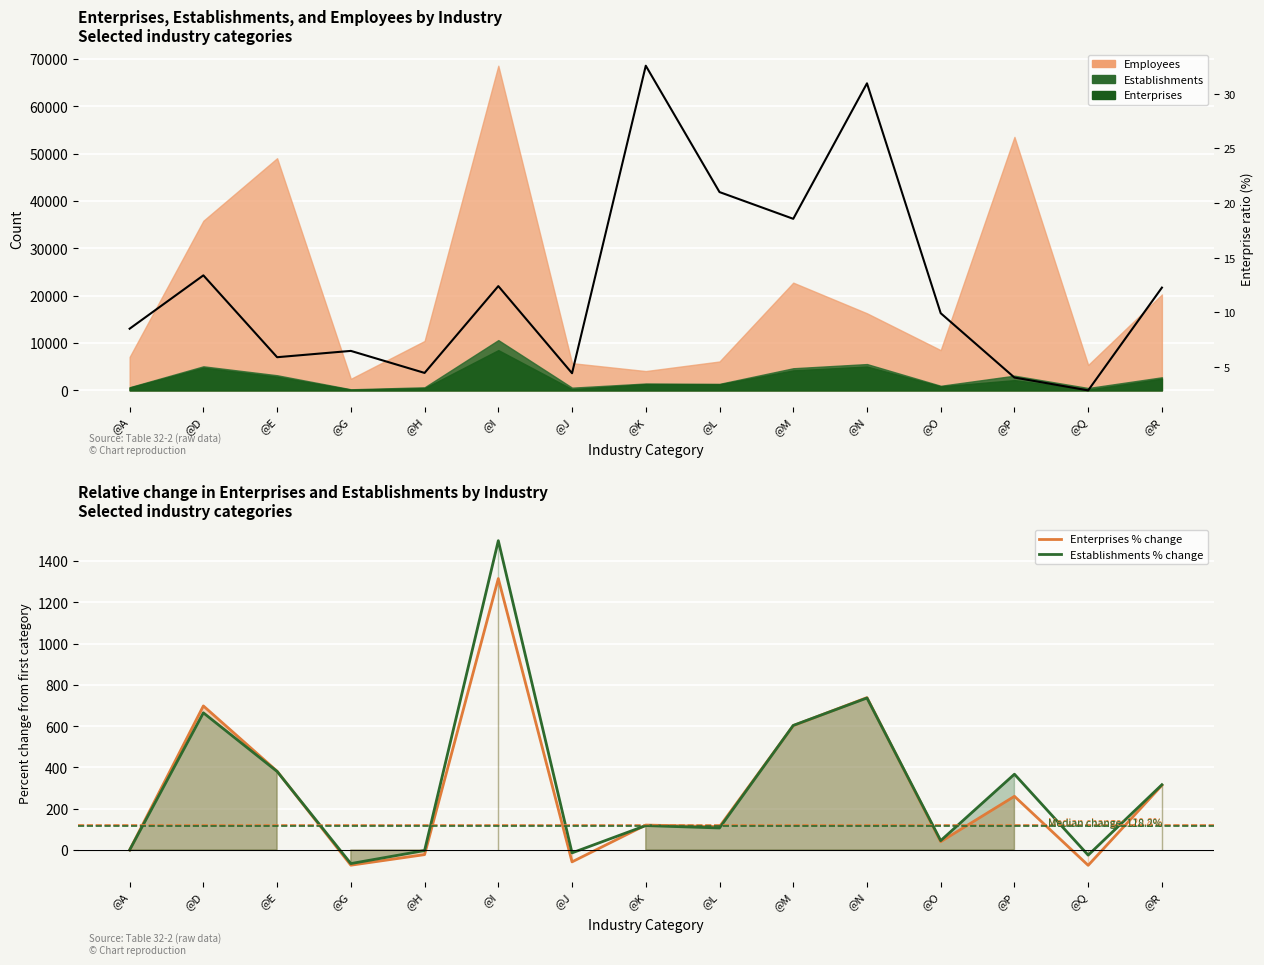

What is the sum of the Enterprises % change values at @Q and @P?

185.7